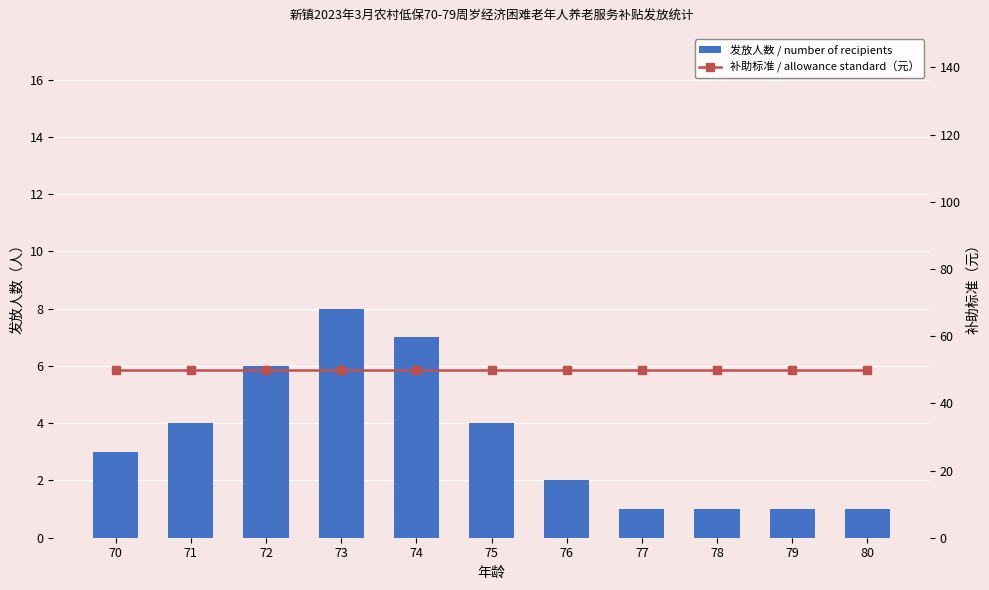

What is the spread (max minus min) of values at 79?

49